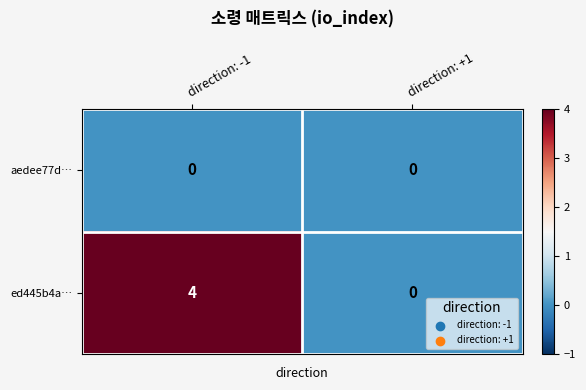

Rank the series by their average value, from highest to lowest.

ed445b4a…, aedee77d…